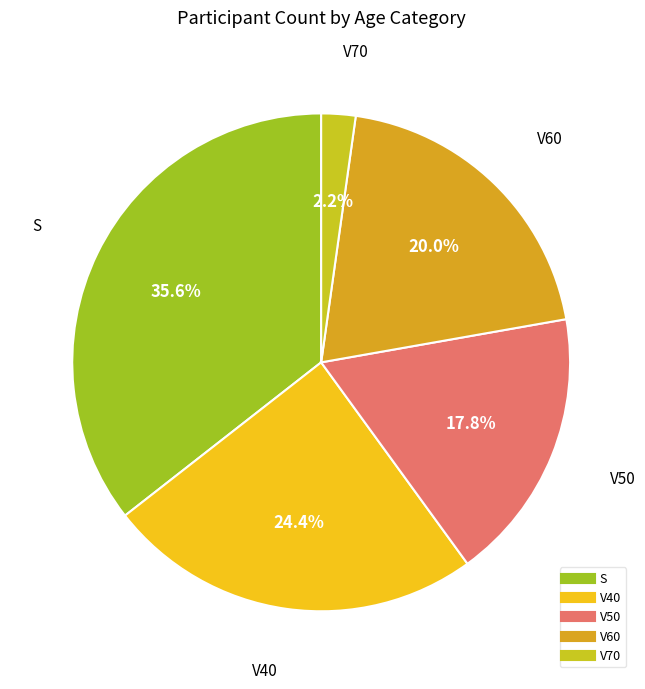

To the nearest percent, what percentage of the pie is V50?

18%